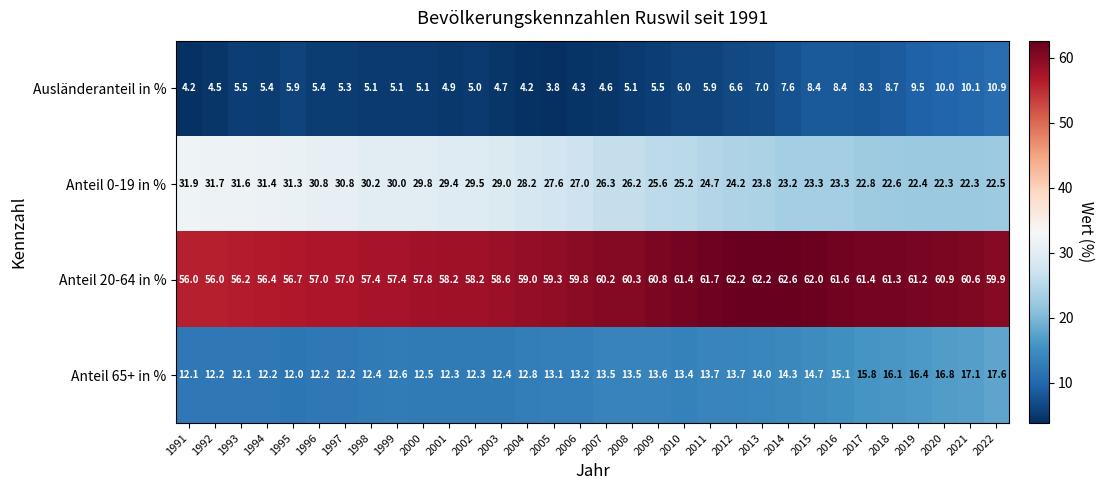

What is the maximum value for Anteil 0-19 in %?

31.9